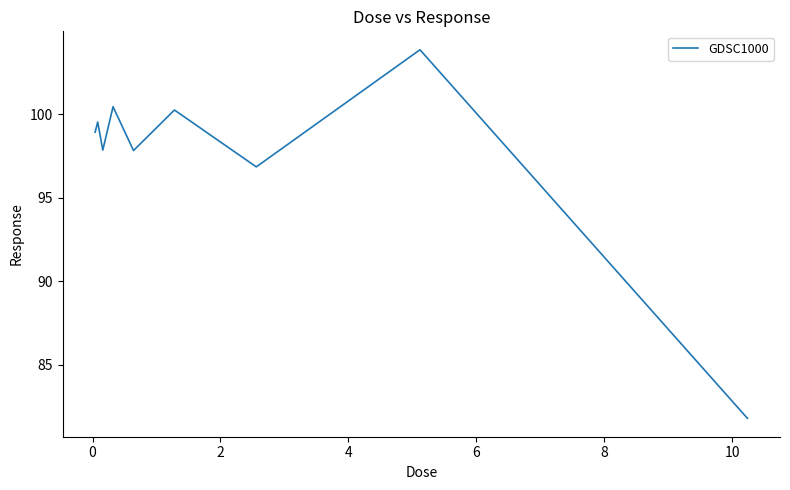

What is the minimum value shown in the chart?

81.8